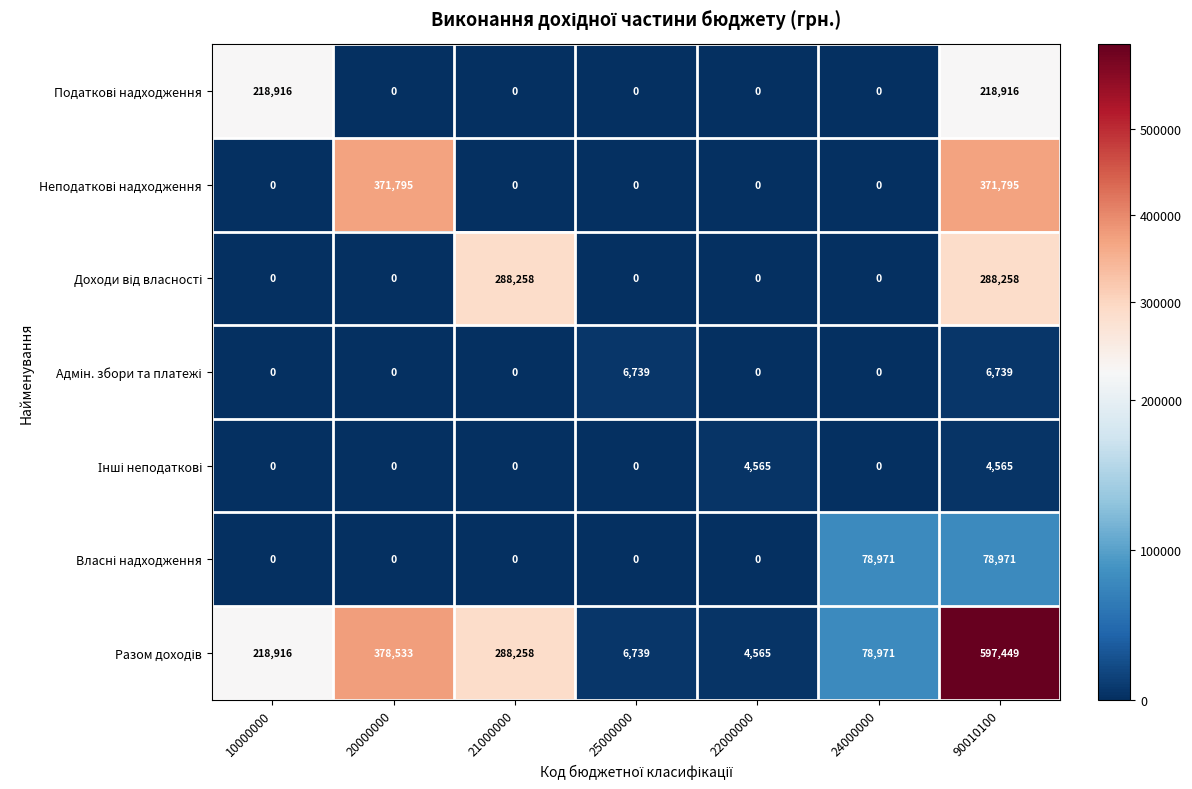

Count the number of data series in this chart.

7